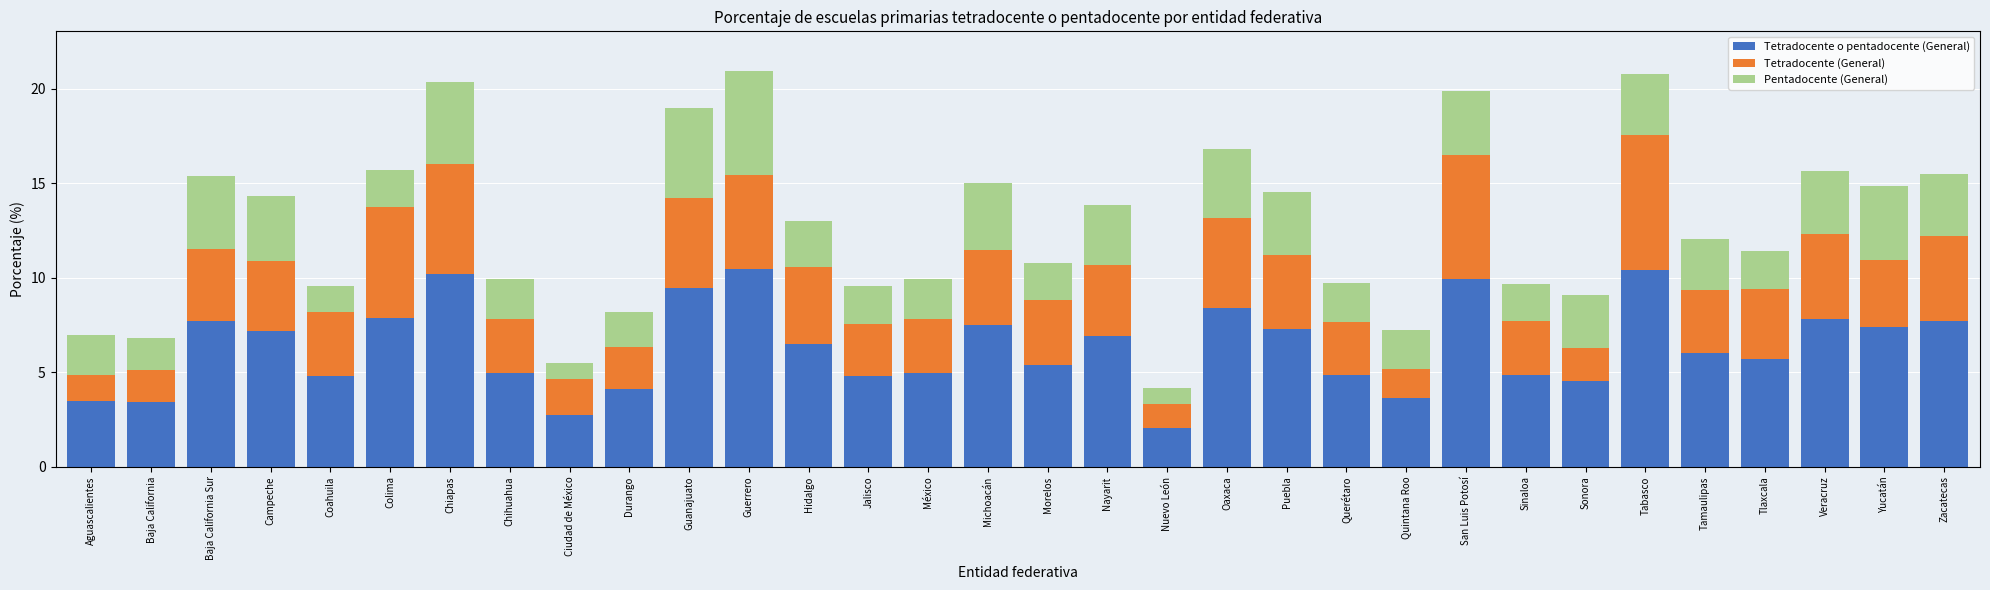

Which category has the lowest value in the Tetradocente o pentadocente (General) series?

Nuevo León